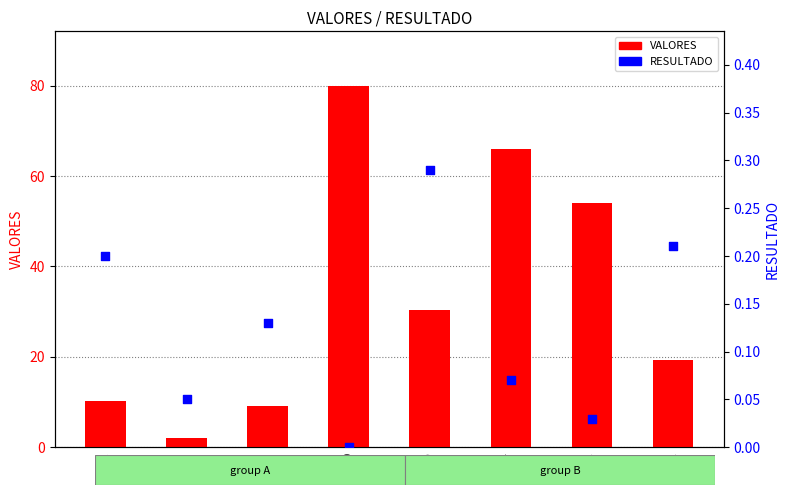

What is the total value across all series at 66.07?

66.1